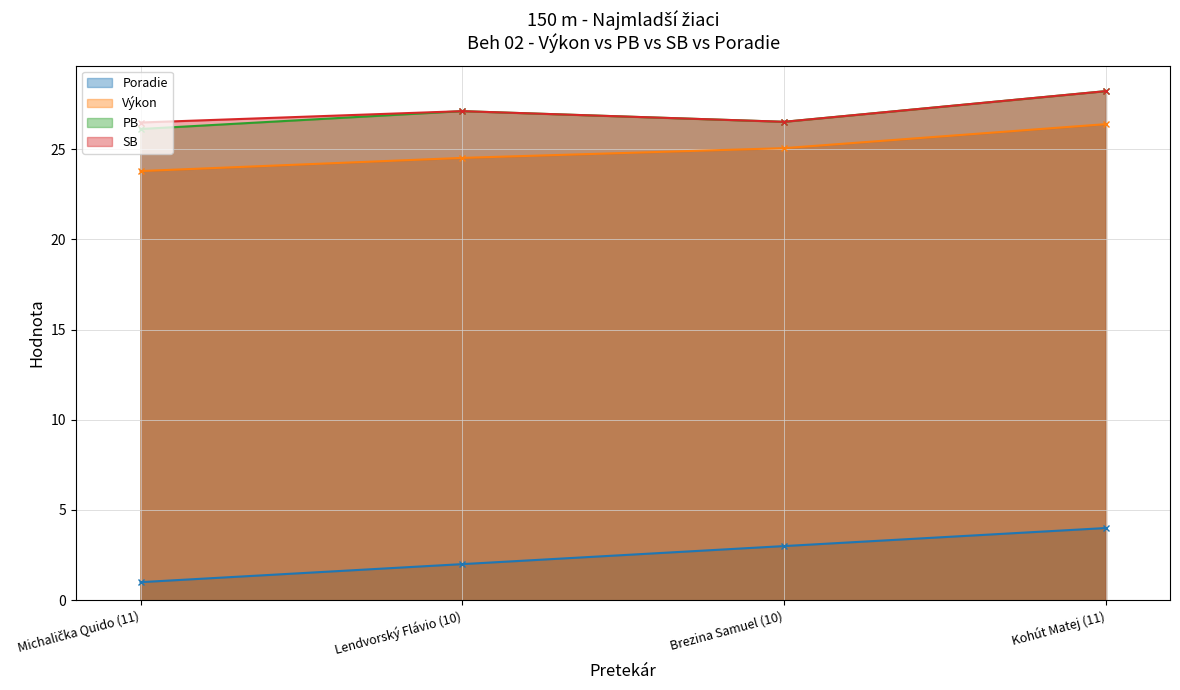

What is the label of the 2nd point from the left?

Lendvorský Flávio (10)